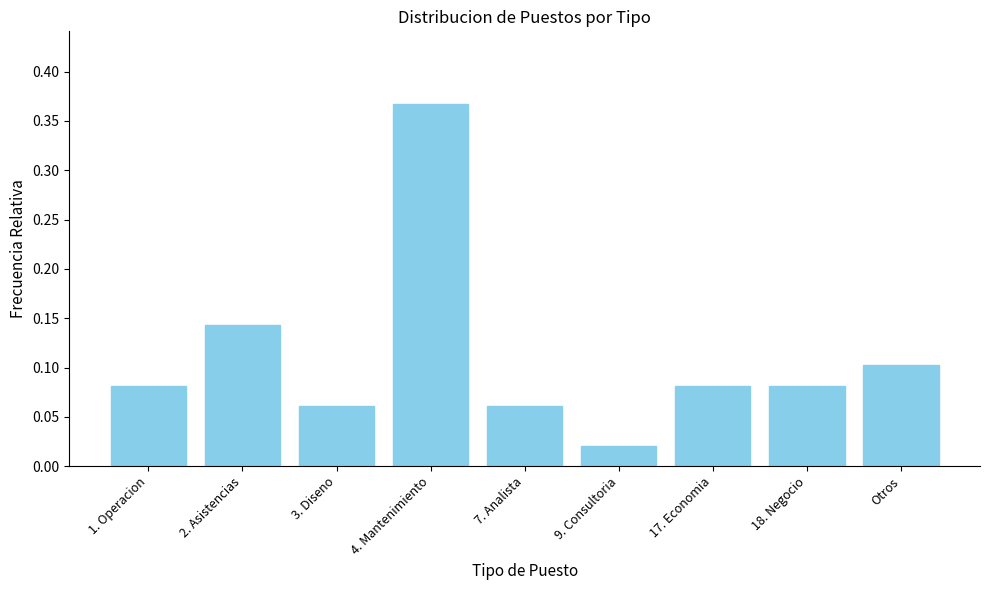

What is the label of the 9th bar from the left?

Otros